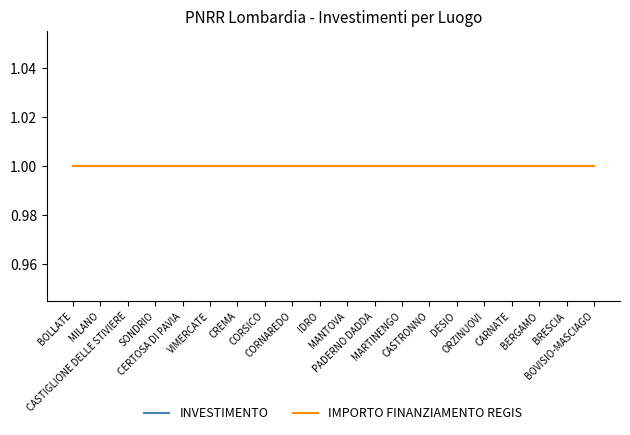

How many lines are shown in the chart?

2